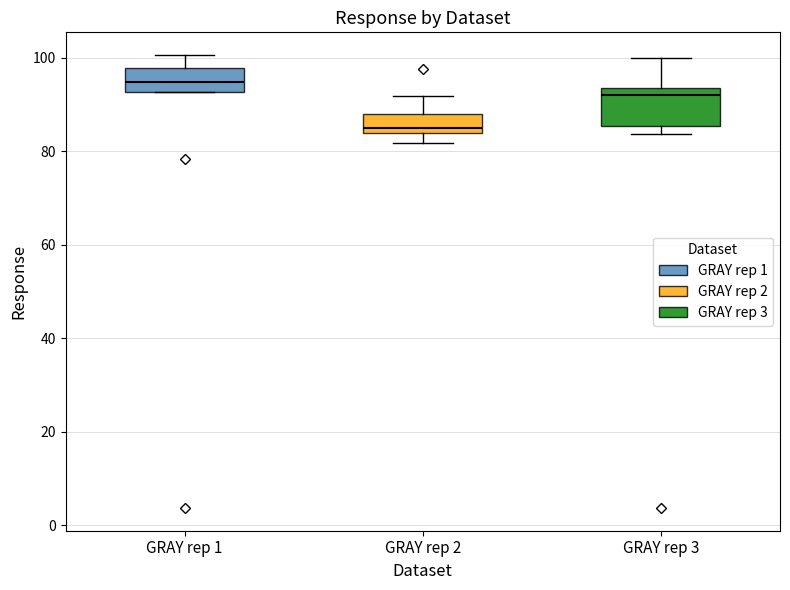

Reading left to right, read every box against the y-axis: the position of its median line, the range the box covers, and the ends of its whiskers. The values are not printed on the chart, so give them approximately, as read against the axis.

GRAY rep 1: median 94, box 92 to 98, whiskers 92 to 100
GRAY rep 2: median 86, box 84 to 88, whiskers 82 to 92
GRAY rep 3: median 92, box 86 to 94, whiskers 84 to 100